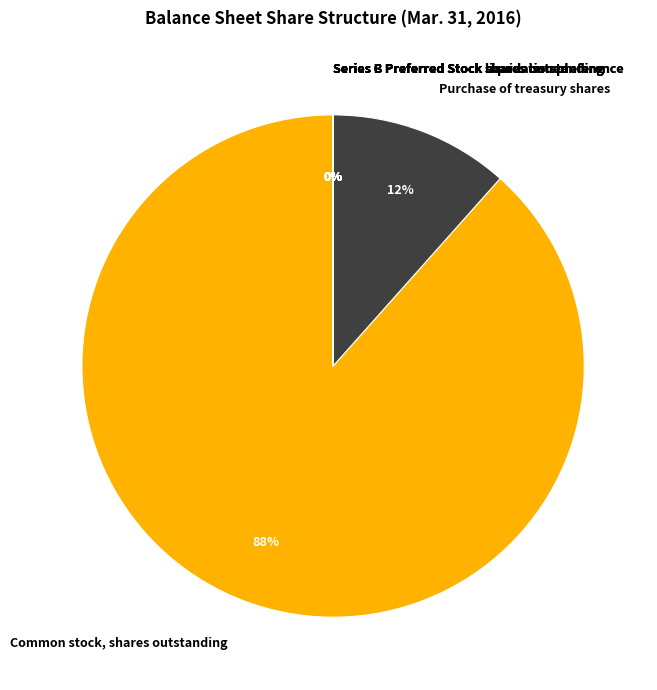

To the nearest percent, what portion does Purchase of treasury shares represent?

12%